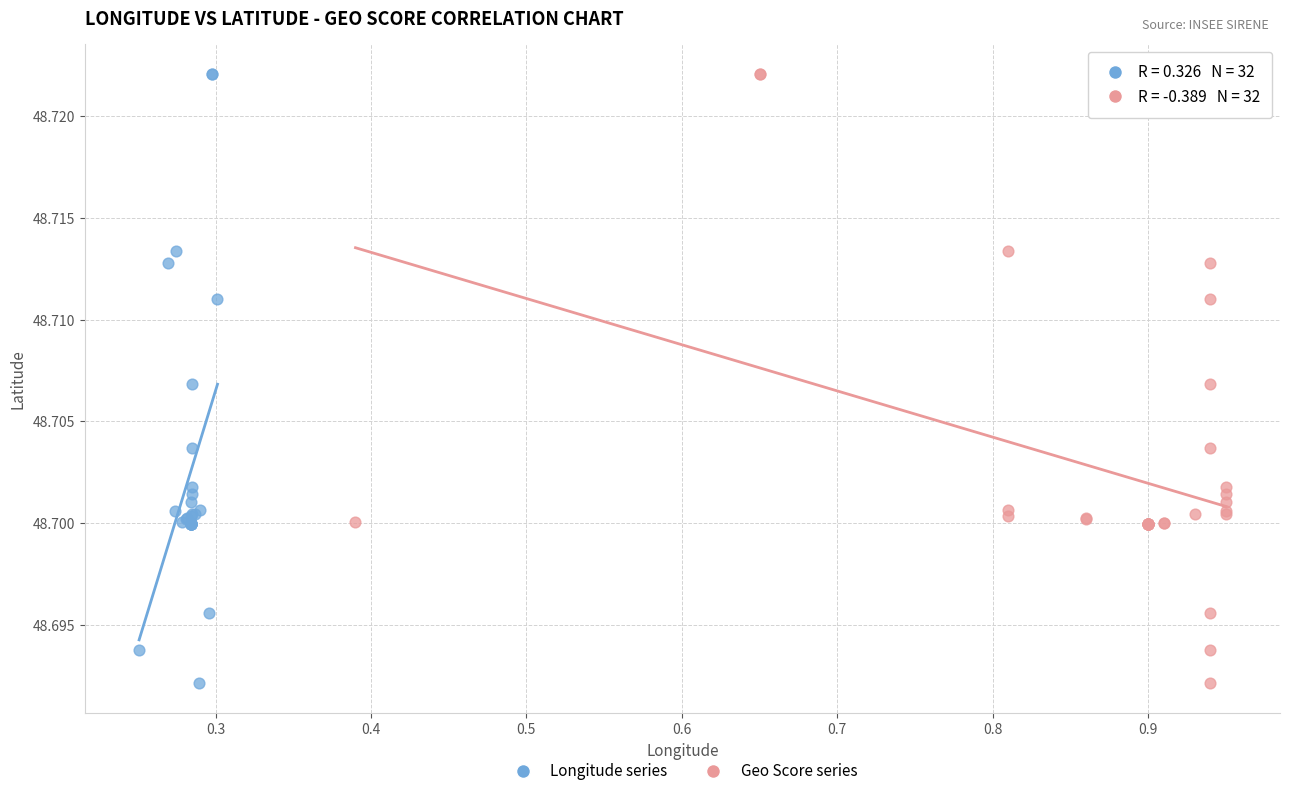

What are all the series names shown in the legend?

Longitude series, Geo Score series